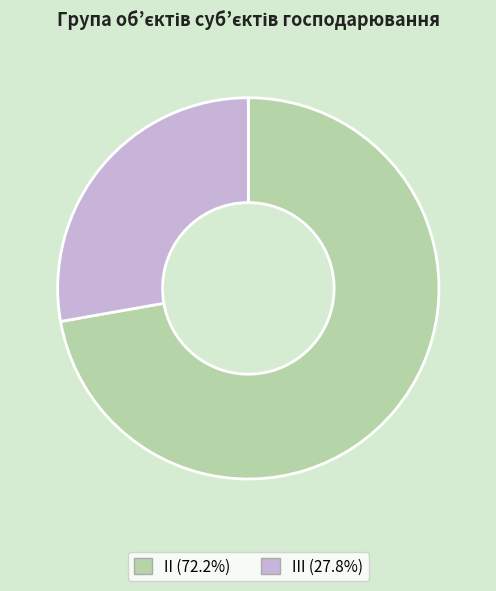

Does any single category account for the majority?

Yes